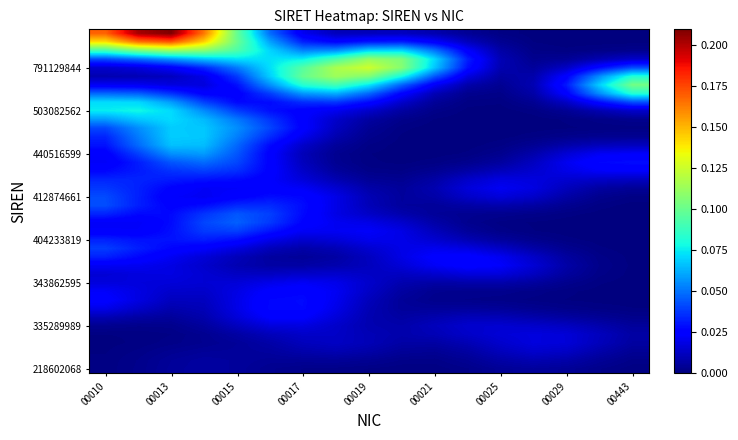

How many data points does each series have?

17